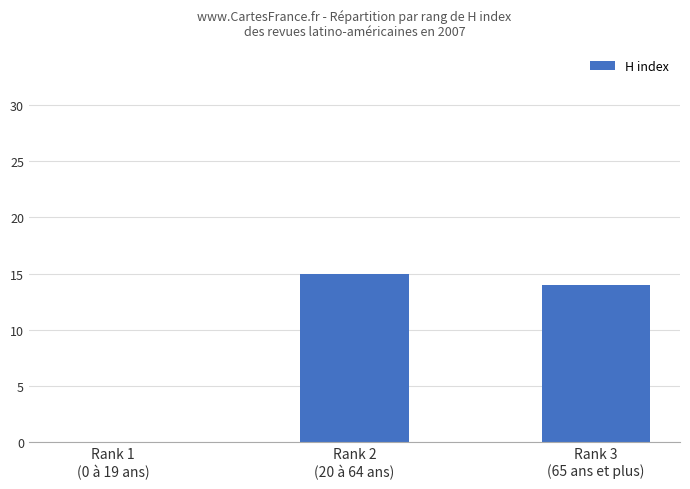

The chart shows a value of 4 at Rank 2
(20 à 64 ans). True or false?

False